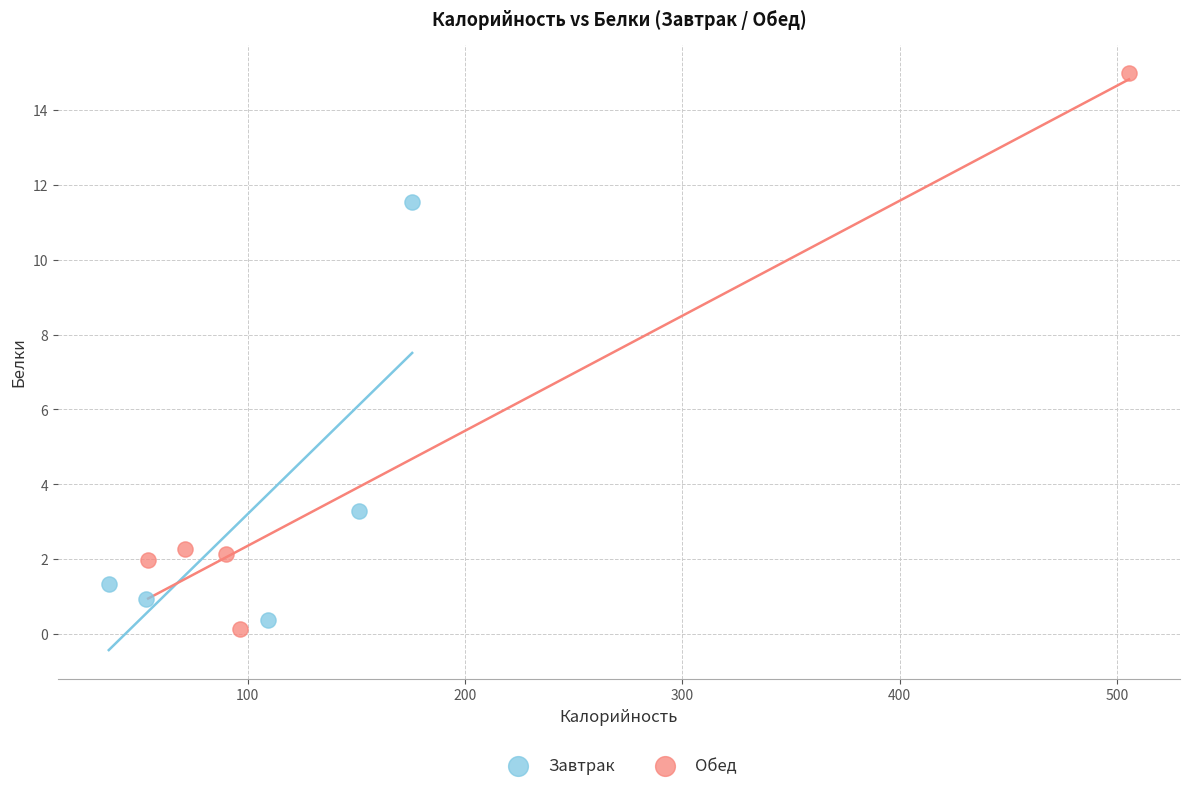

Which series contains the lowest Y value?

Обед